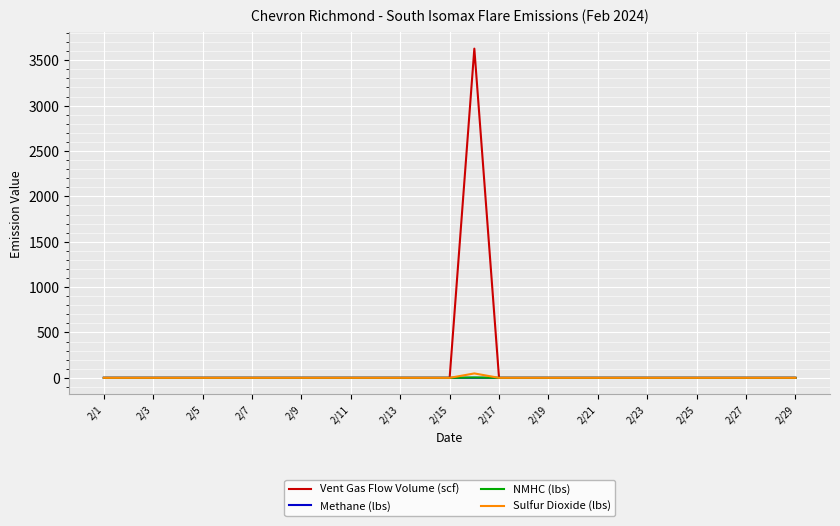

What is the maximum value for Vent Gas Flow Volume (scf)?

3628.0